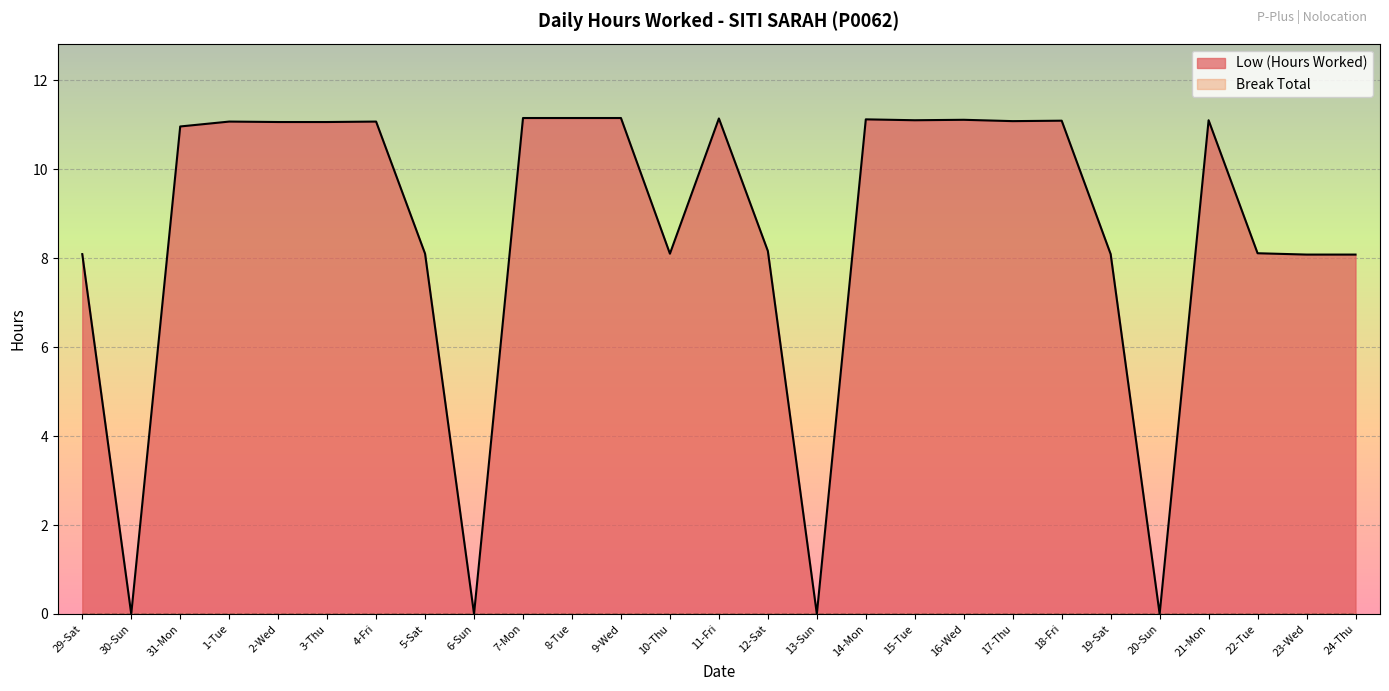

List the labels in order of value, largest first.

7-Mon, 8-Tue, 9-Wed, 11-Fri, 14-Mon, 16-Wed, 15-Tue, 21-Mon, 18-Fri, 17-Thu, 1-Tue, 4-Fri, 2-Wed, 3-Thu, 31-Mon, 12-Sat, 22-Tue, 5-Sat, 10-Thu, 29-Sat, 19-Sat, 23-Wed, 24-Thu, 30-Sun, 6-Sun, 13-Sun, 20-Sun